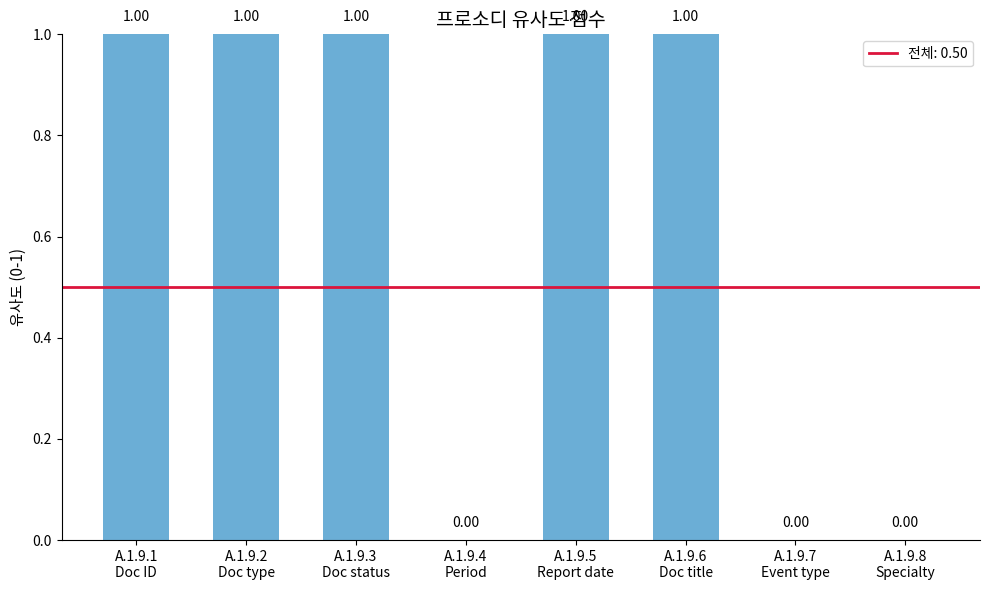

What is the sum of all values?

5